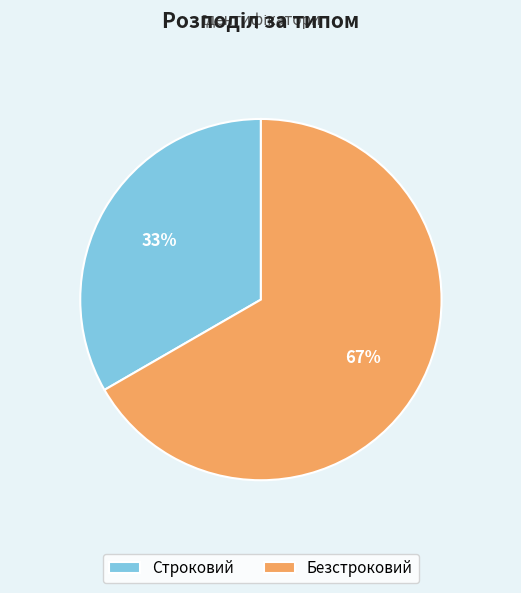

To the nearest percent, what portion does Безстроковий represent?

67%